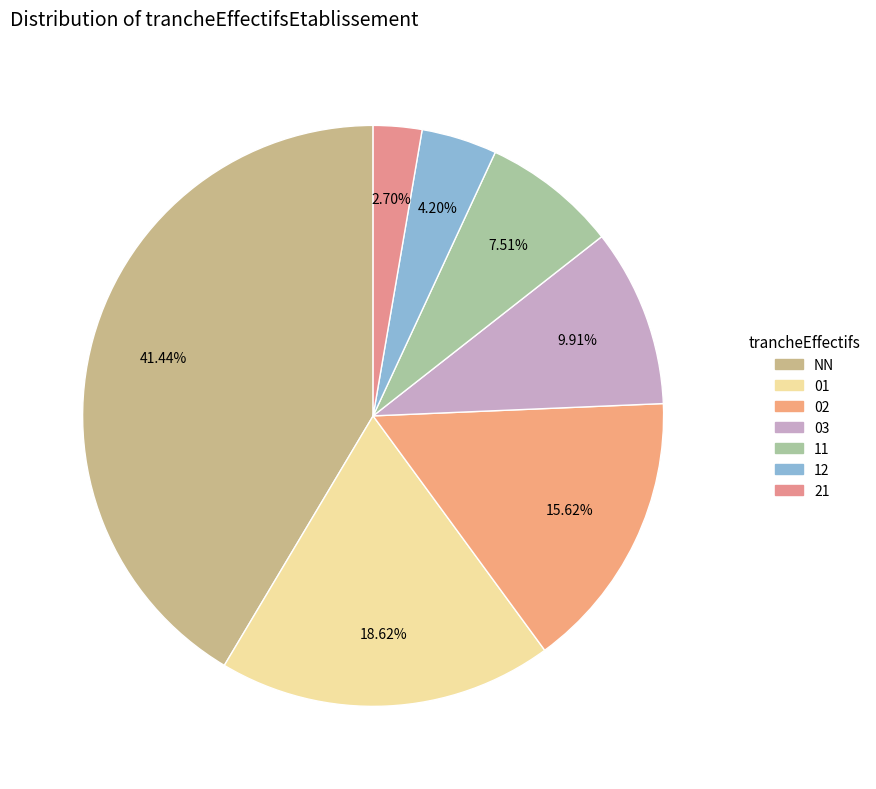

Rank the categories by value from highest to lowest.

NN, 01, 02, 03, 11, 12, 21